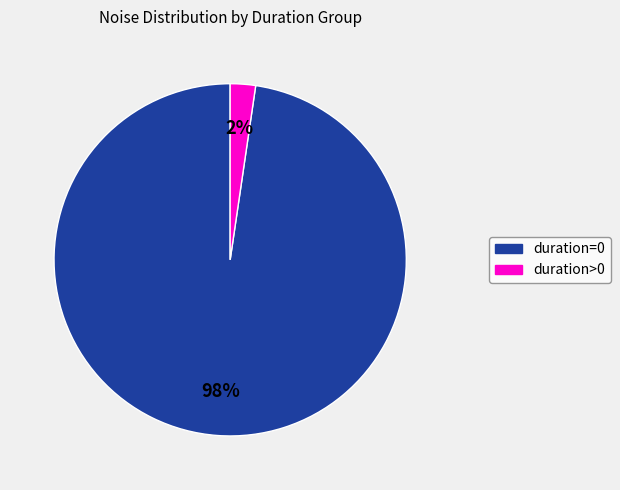

How many slices are in this pie chart?

2